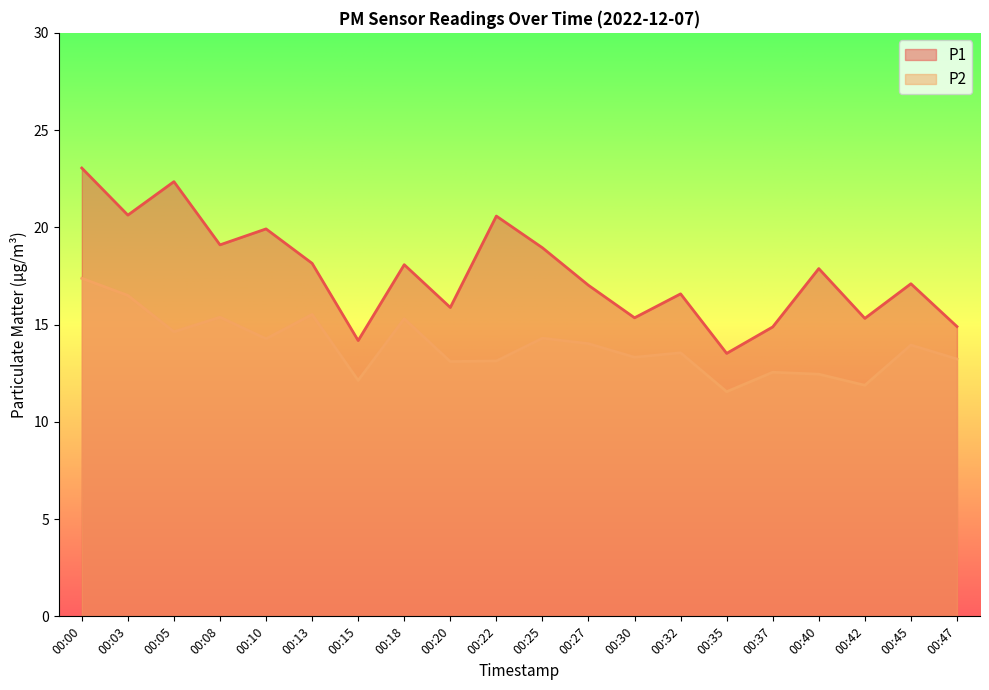

Reading left to right, extract all data points from this chart.

P1: 23.1	20.6	22.4	19.1	19.9	18.1	14.2	18.1	15.9	20.6	18.9	17.0	15.3	16.6	13.5	14.9	17.9	15.3	17.1	14.9
P2: 17.4	16.5	14.6	15.4	14.3	15.5	12.1	15.3	13.1	13.1	14.3	14.0	13.3	13.6	11.6	12.6	12.4	11.9	13.9	13.2